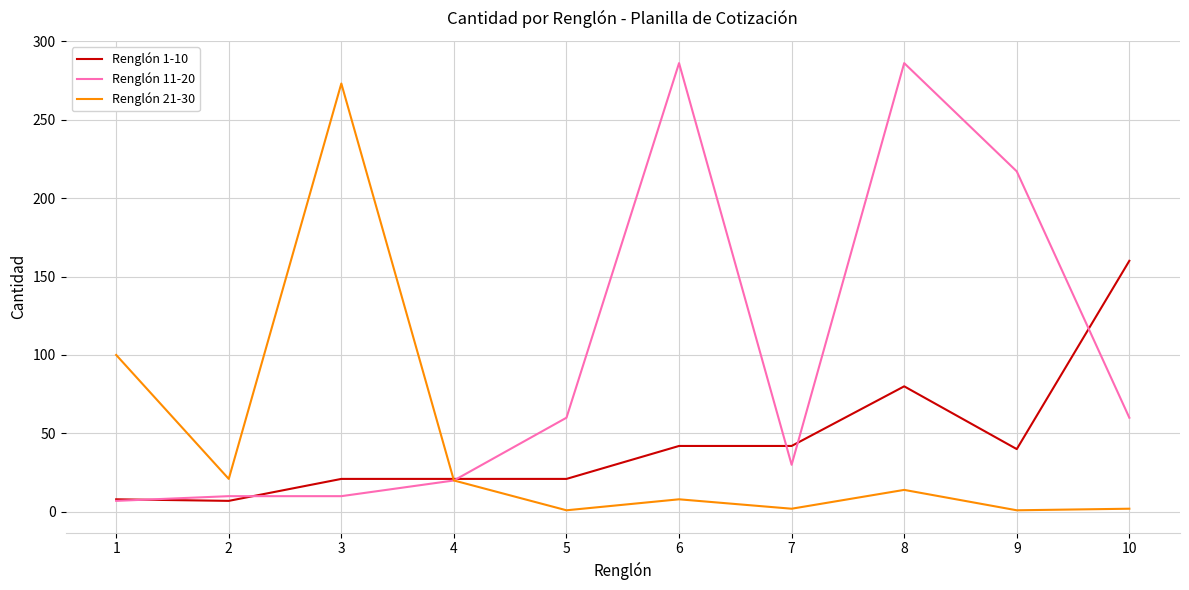

How many values in the Renglón 21-30 series are below 14?

5